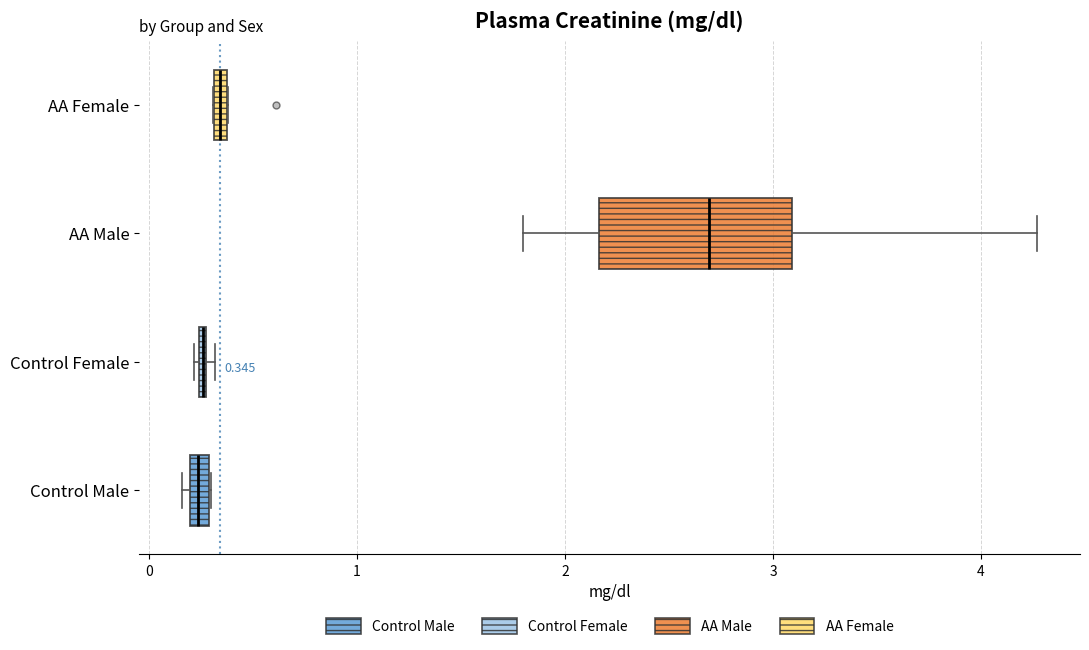

Which box is the widest, from its left edge to its right edge?

AA Male